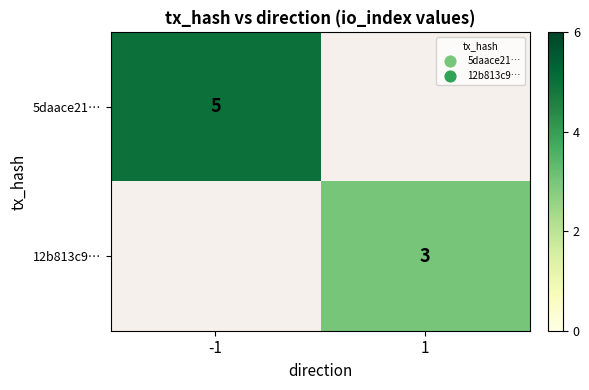

What is the maximum value shown in the chart?

5.0